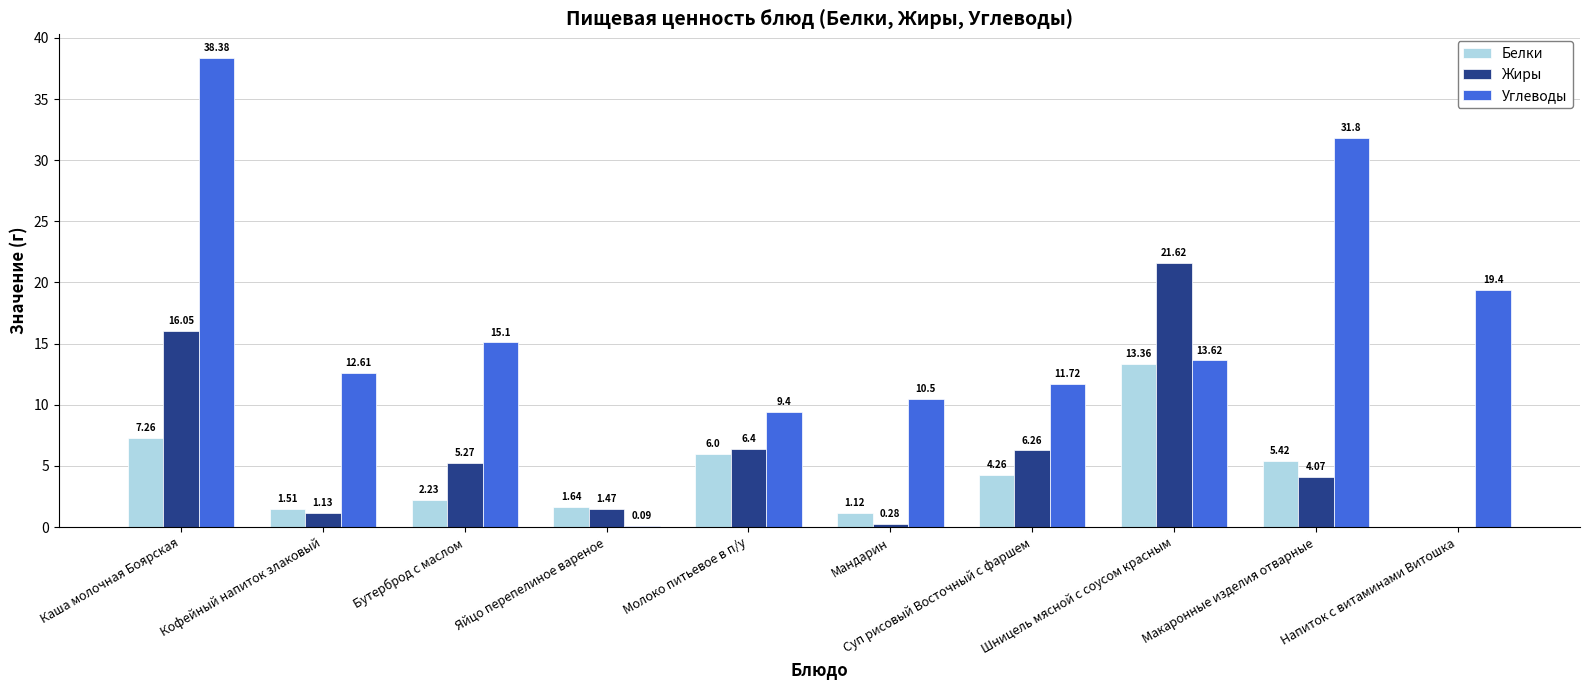

Is the value of Белки at Суп рисовый Восточный с фаршем greater than the value of Углеводы at Шницель мясной с соусом красным?

No